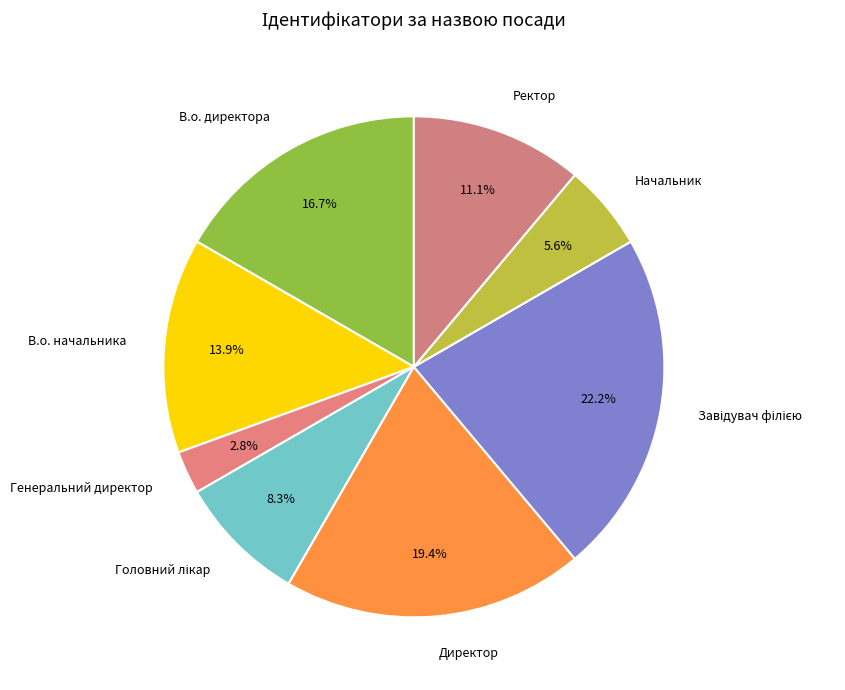

To the nearest percent, what is the difference between the largest and smallest slice percentages?

19%